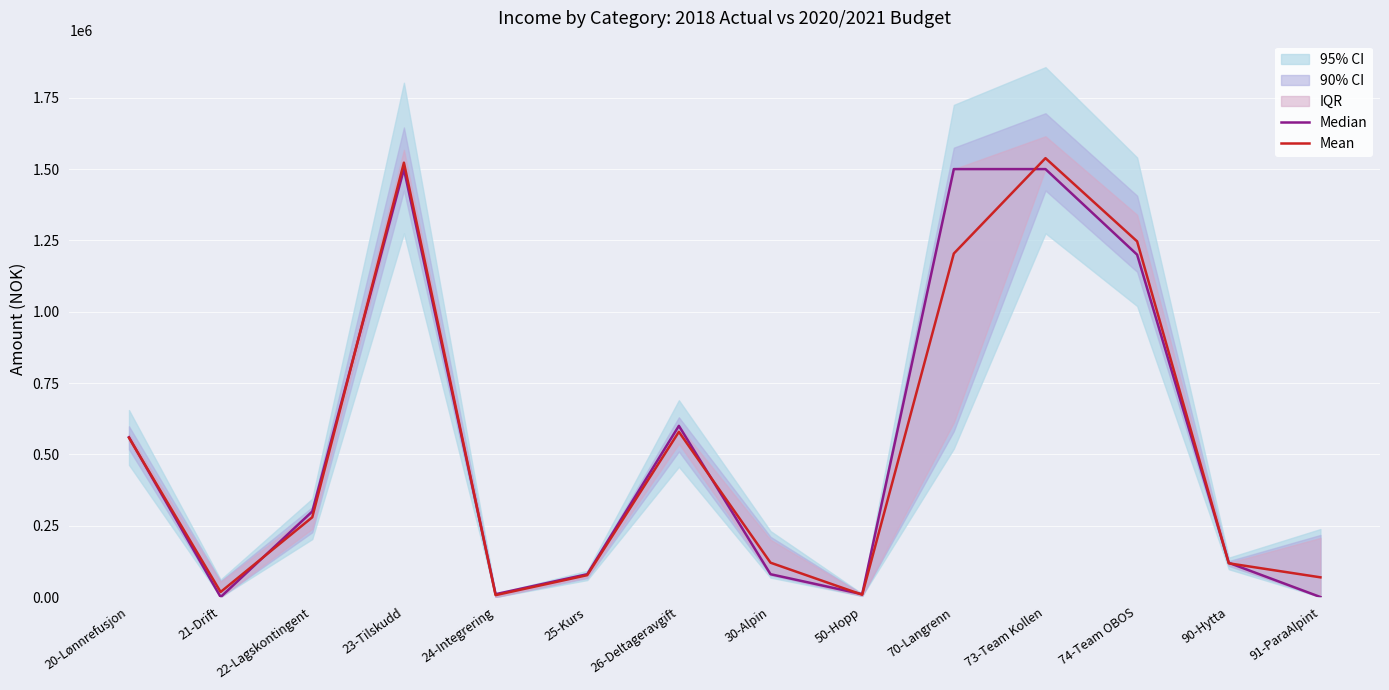

After their last crossing, which series has the higher values: Mean or Median?

Mean